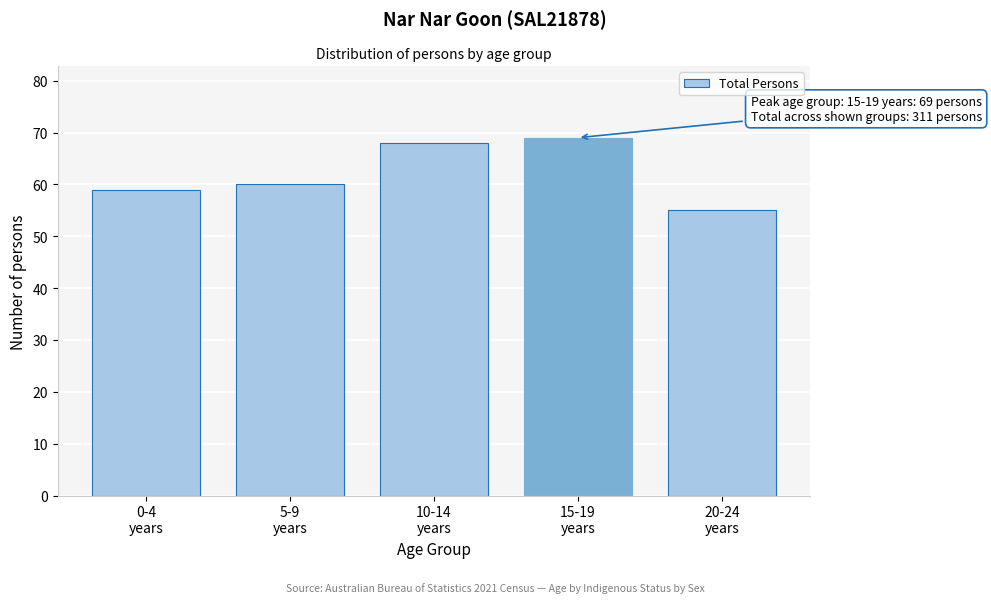

Reading left to right, what are all the values shown in this chart?

59	60	68	69	55